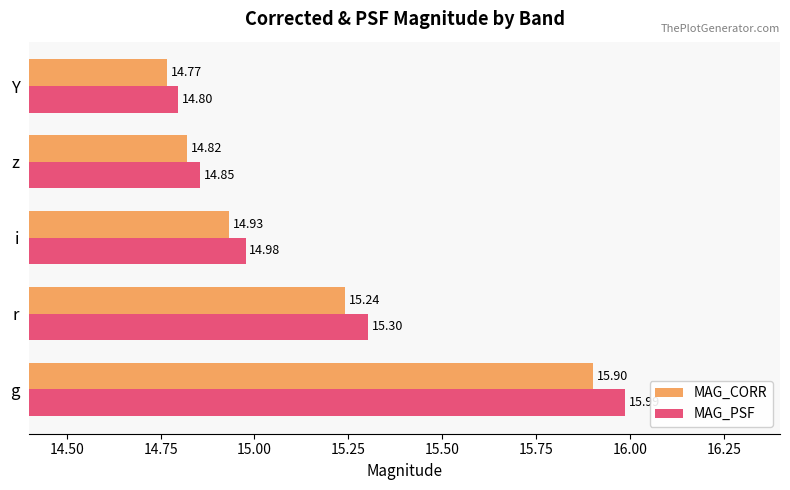

What is the difference between the second highest and second lowest values in the MAG_CORR series?

0.4